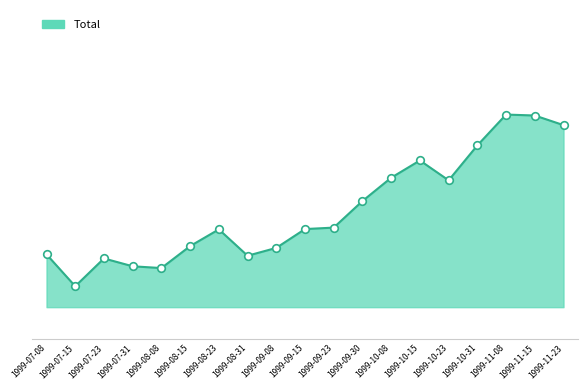

Does the chart have visible grid lines?

No